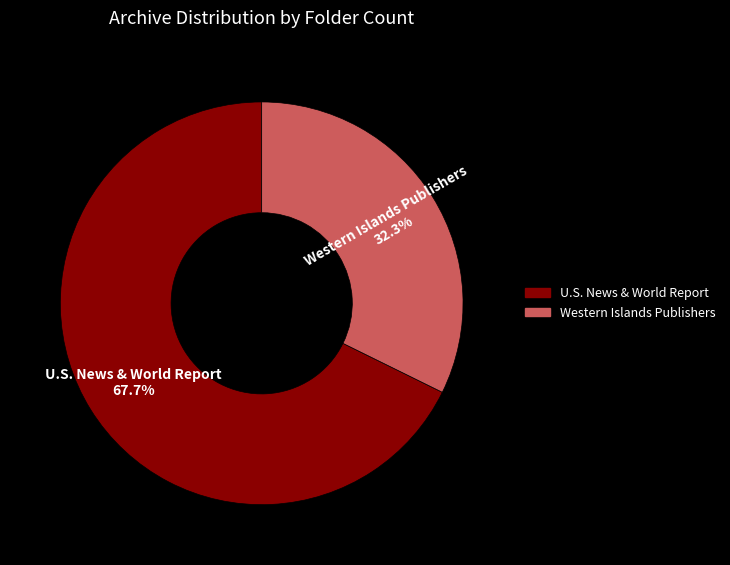

To the nearest percent, what portion does U.S. News & World Report represent?

68%